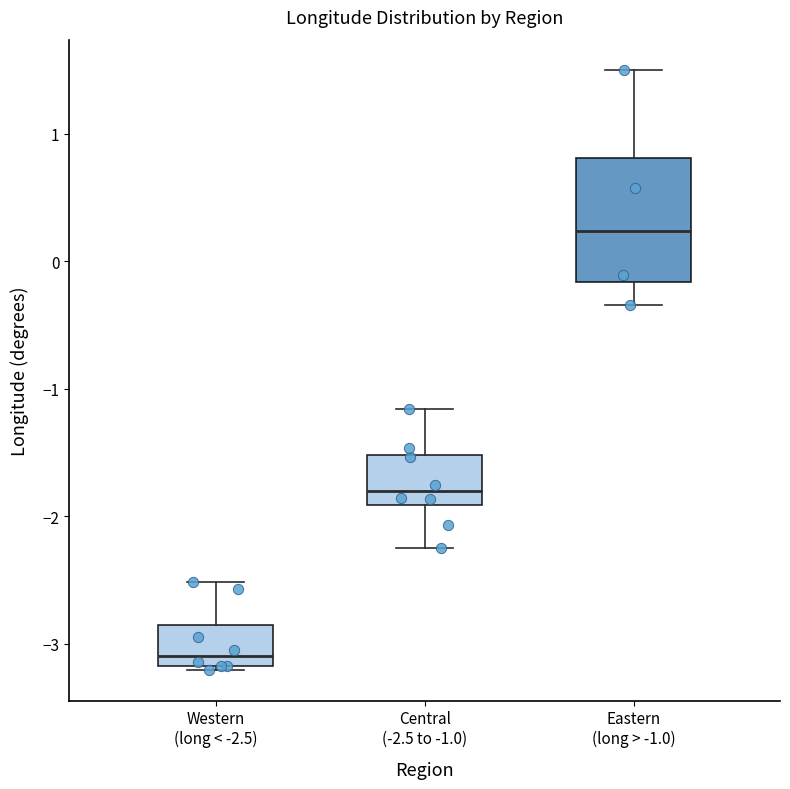

Where does the median line of the box for Eastern (long > -1.0) sit on the y-axis? The values are not printed on the chart, so give them approximately, as read against the axis.

0.2